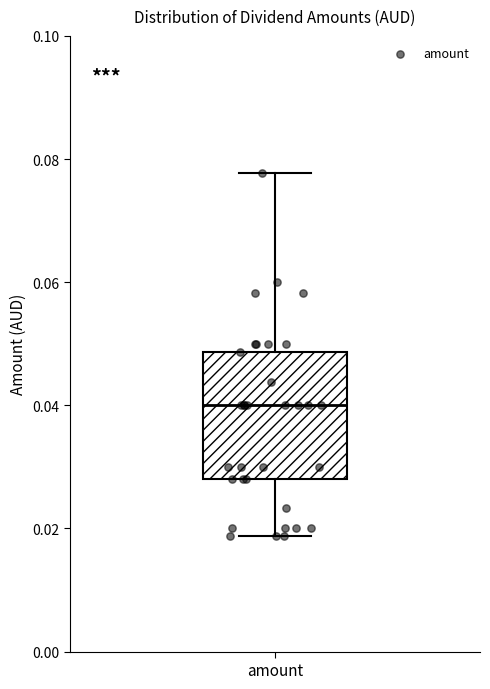

Where is the upper edge of the box for amount on the y-axis? The values are not printed on the chart, so give them approximately, as read against the axis.

0.048